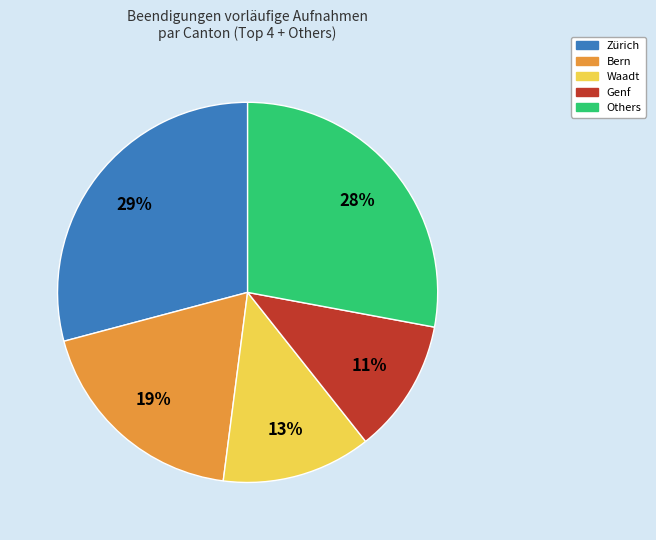

Is there any slice that represents more than half of the pie?

No